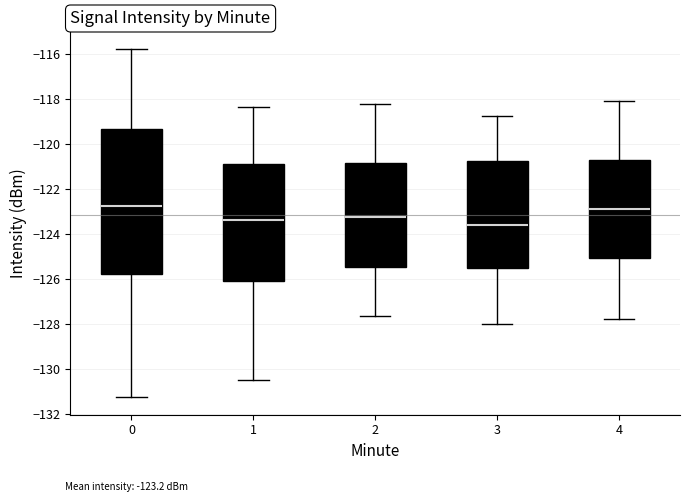

Reading left to right, read every box against the y-axis: the position of its median line, the range the box covers, and the ends of its whiskers. The values are not printed on the chart, so give them approximately, as read against the axis.

0: median -122.8, box -125.8 to -119.4, whiskers -131.2 to -115.8
1: median -123.4, box -126.2 to -120.8, whiskers -130.4 to -118.4
2: median -123.2, box -125.4 to -120.8, whiskers -127.6 to -118.2
3: median -123.6, box -125.6 to -120.8, whiskers -128.0 to -118.8
4: median -122.8, box -125.0 to -120.8, whiskers -127.8 to -118.0